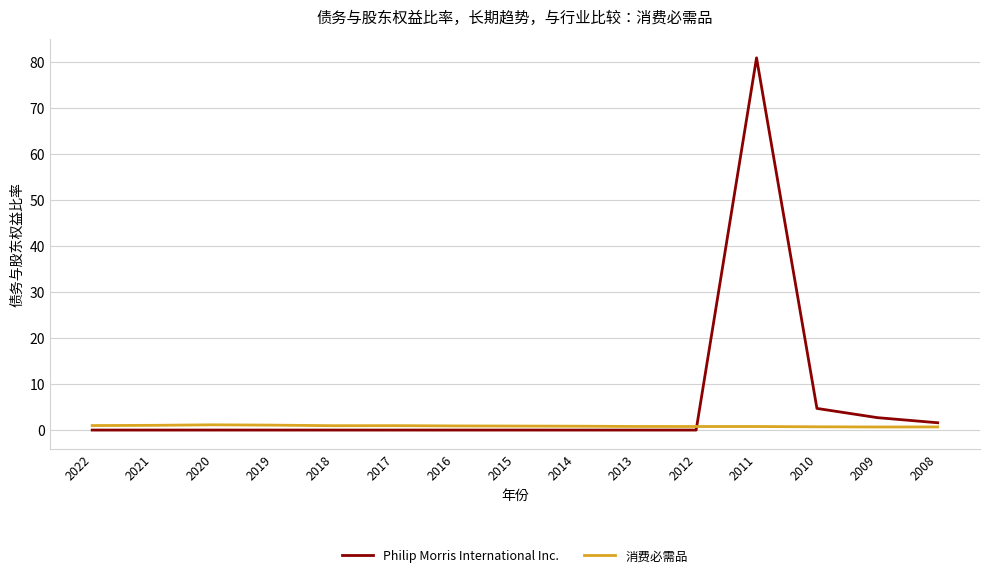

The value of Philip Morris International Inc. at 2013 is 0.0. True or false?

True